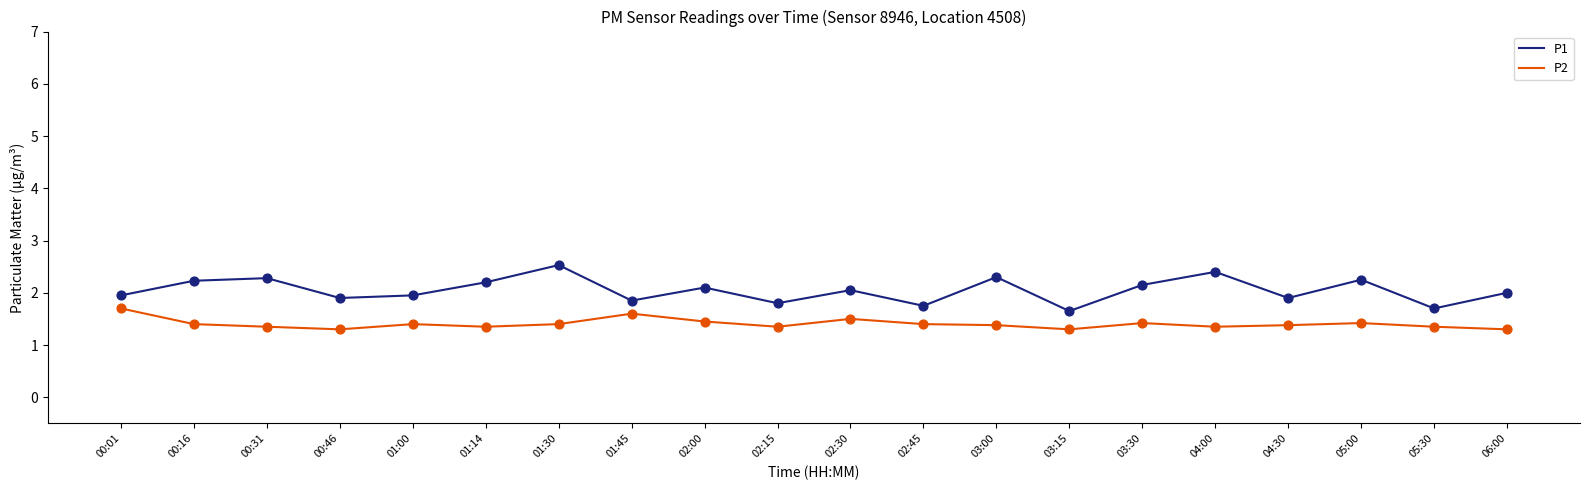

Which series has the widest spread of values?

P1